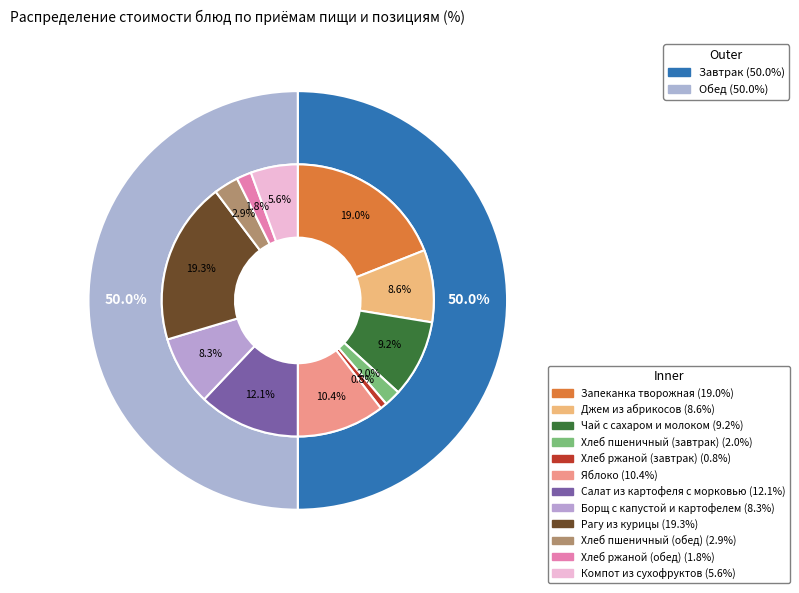

True or false: Компот из сухофруктов accounts for 6% of the total.

True